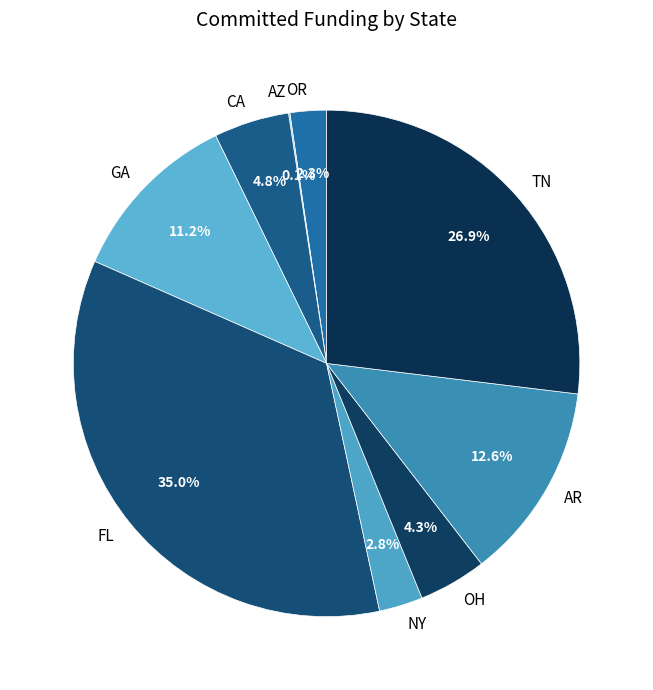

Which slice is the largest?

FL